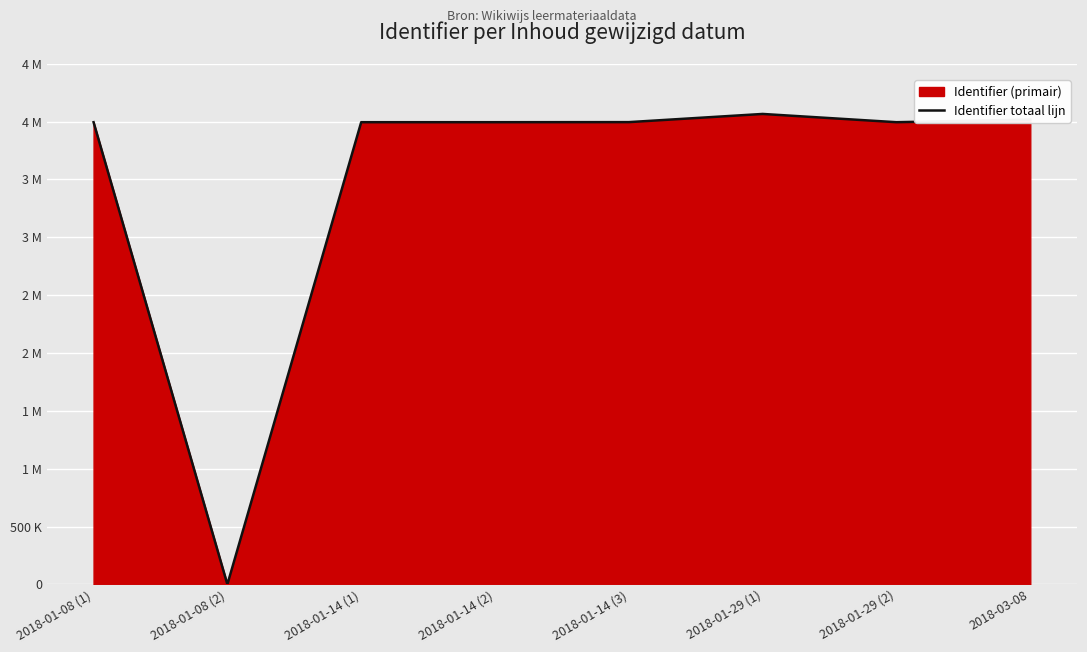

What is the sum of all values?

28052379